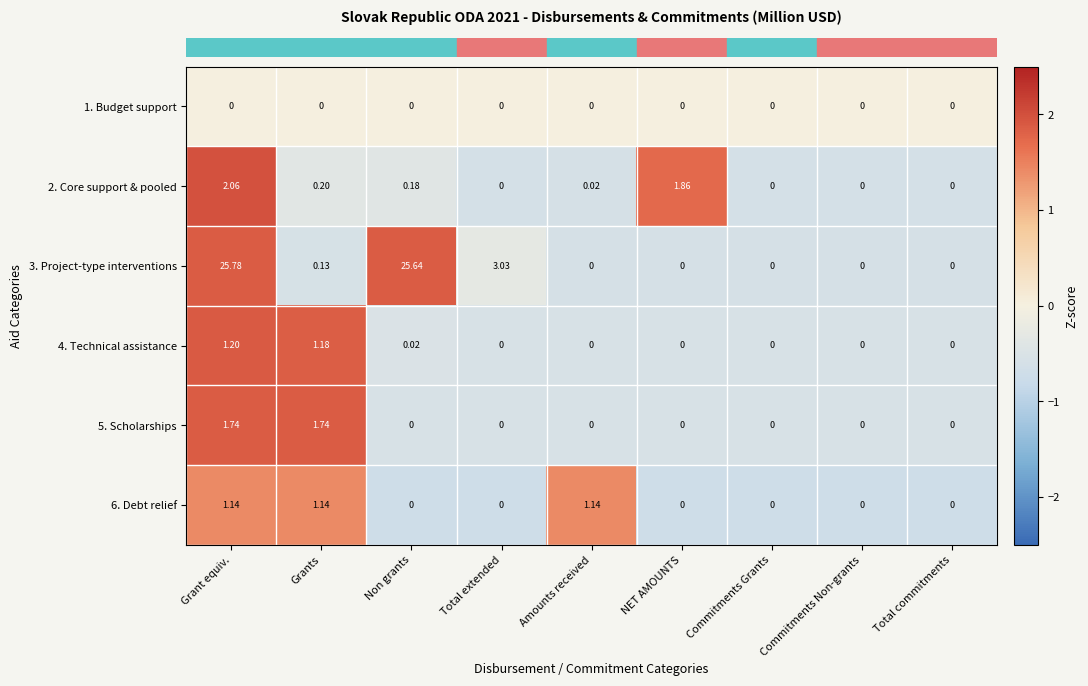

At which category is the sum across all series the highest?

Grant equiv.